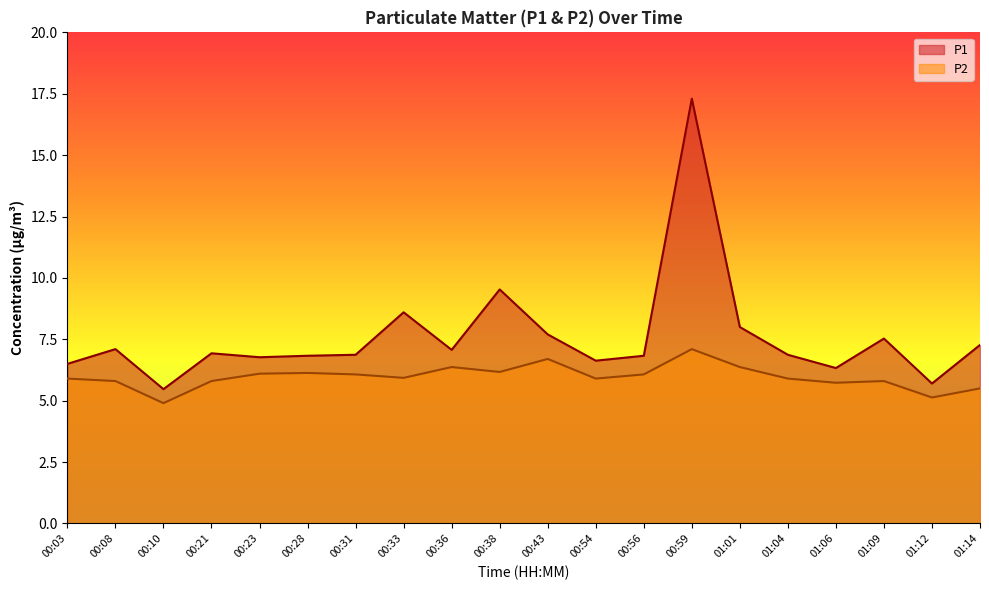

Reading left to right, extract all data points from this chart.

P1: 6.5	7.1	5.5	6.9	6.8	6.8	6.9	8.6	7.1	9.5	7.7	6.6	6.8	17.3	8.0	6.9	6.3	7.5	5.7	7.3
P2: 5.9	5.8	4.9	5.8	6.1	6.1	6.1	5.9	6.4	6.2	6.7	5.9	6.1	7.1	6.4	5.9	5.7	5.8	5.1	5.5